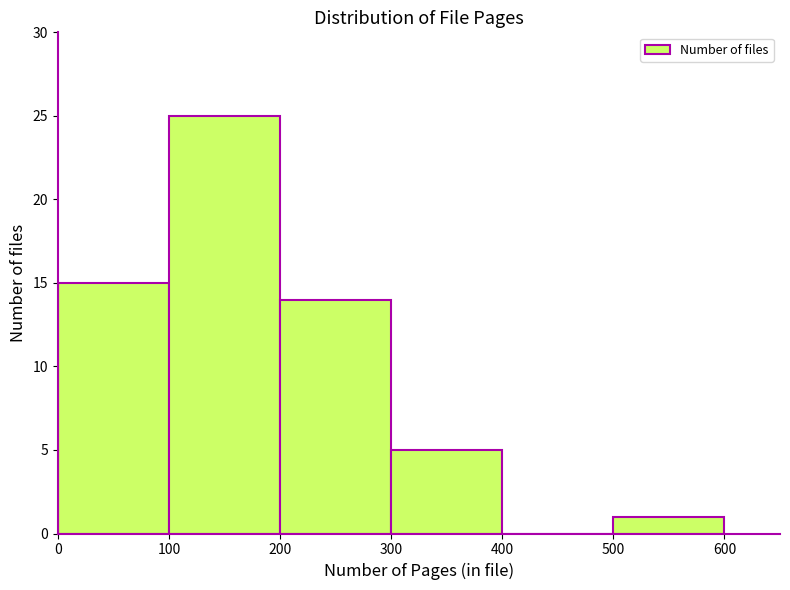

Which range on the x-axis has the tallest bar?

100 to 200